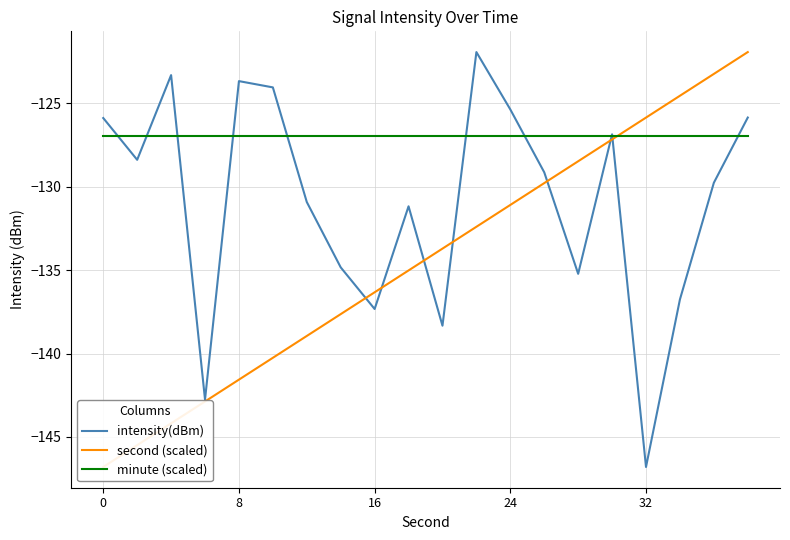

What is the value of the minute (scaled) point at the 11th from the left?

-126.9